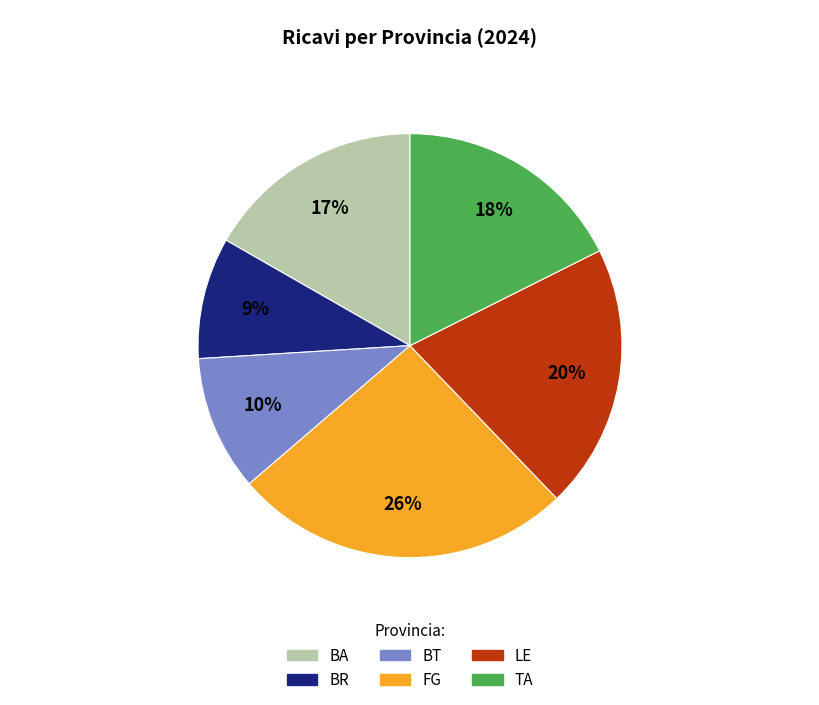

What is the largest slice in the pie chart?

FG